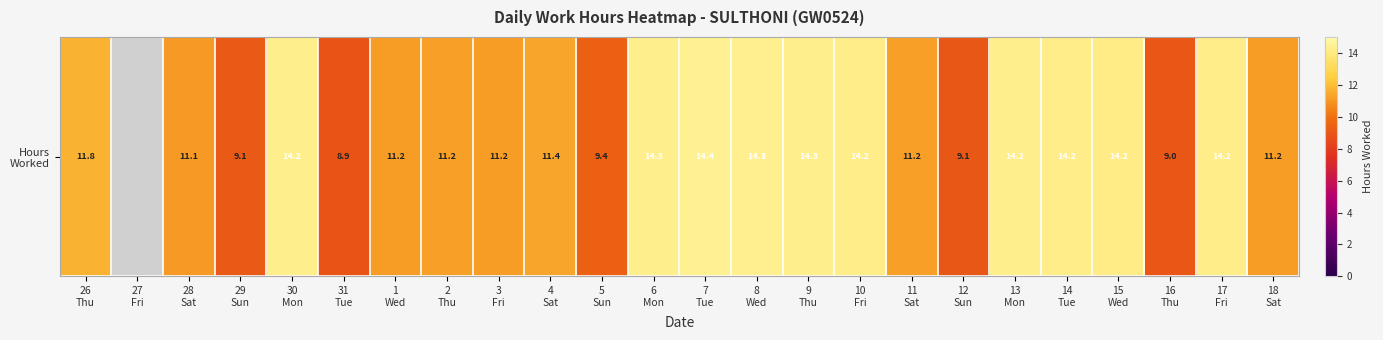

At which label does the data first exceed 11?

26
Thu